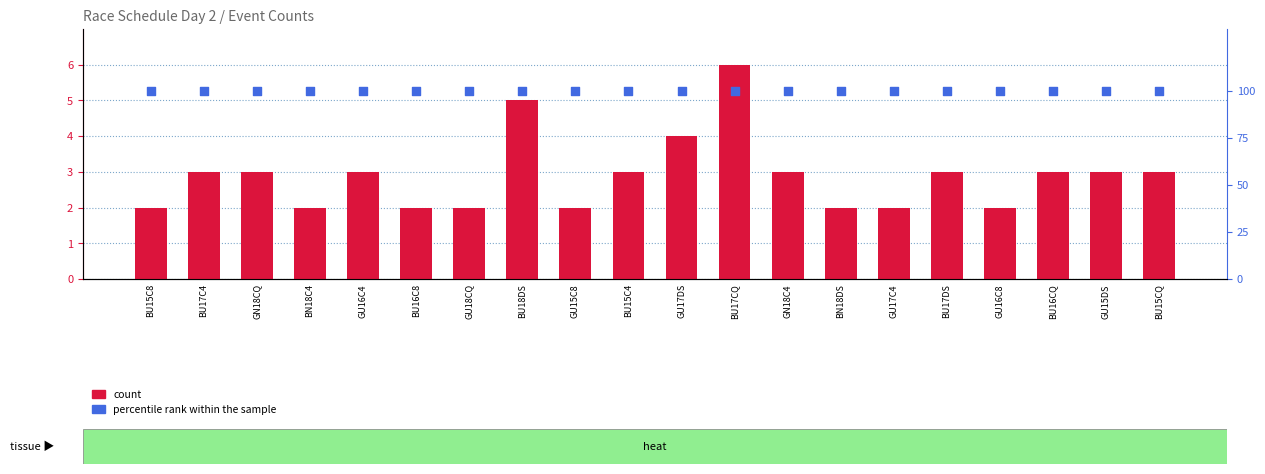

At which category is the sum across all series the highest?

BU17CQ